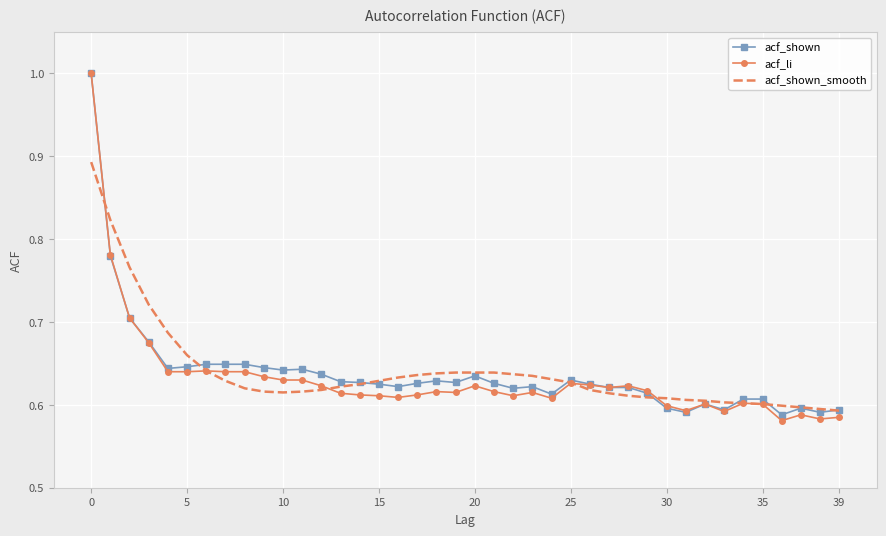

What is the greatest value displayed?

1.0